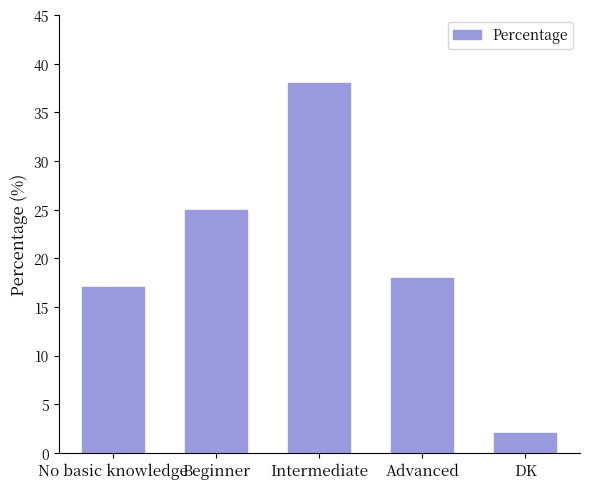

Where is the data nearest to the value 20?

Advanced